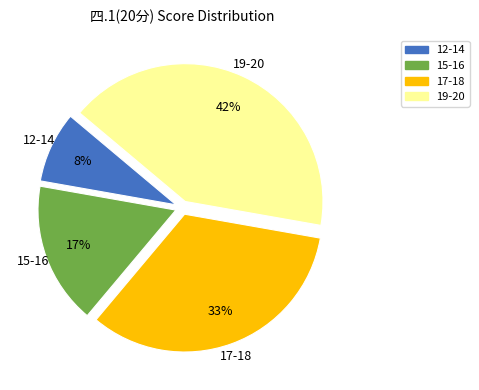

To the nearest percent, what is the difference between the 17-18 and 12-14 slice percentages?

25%